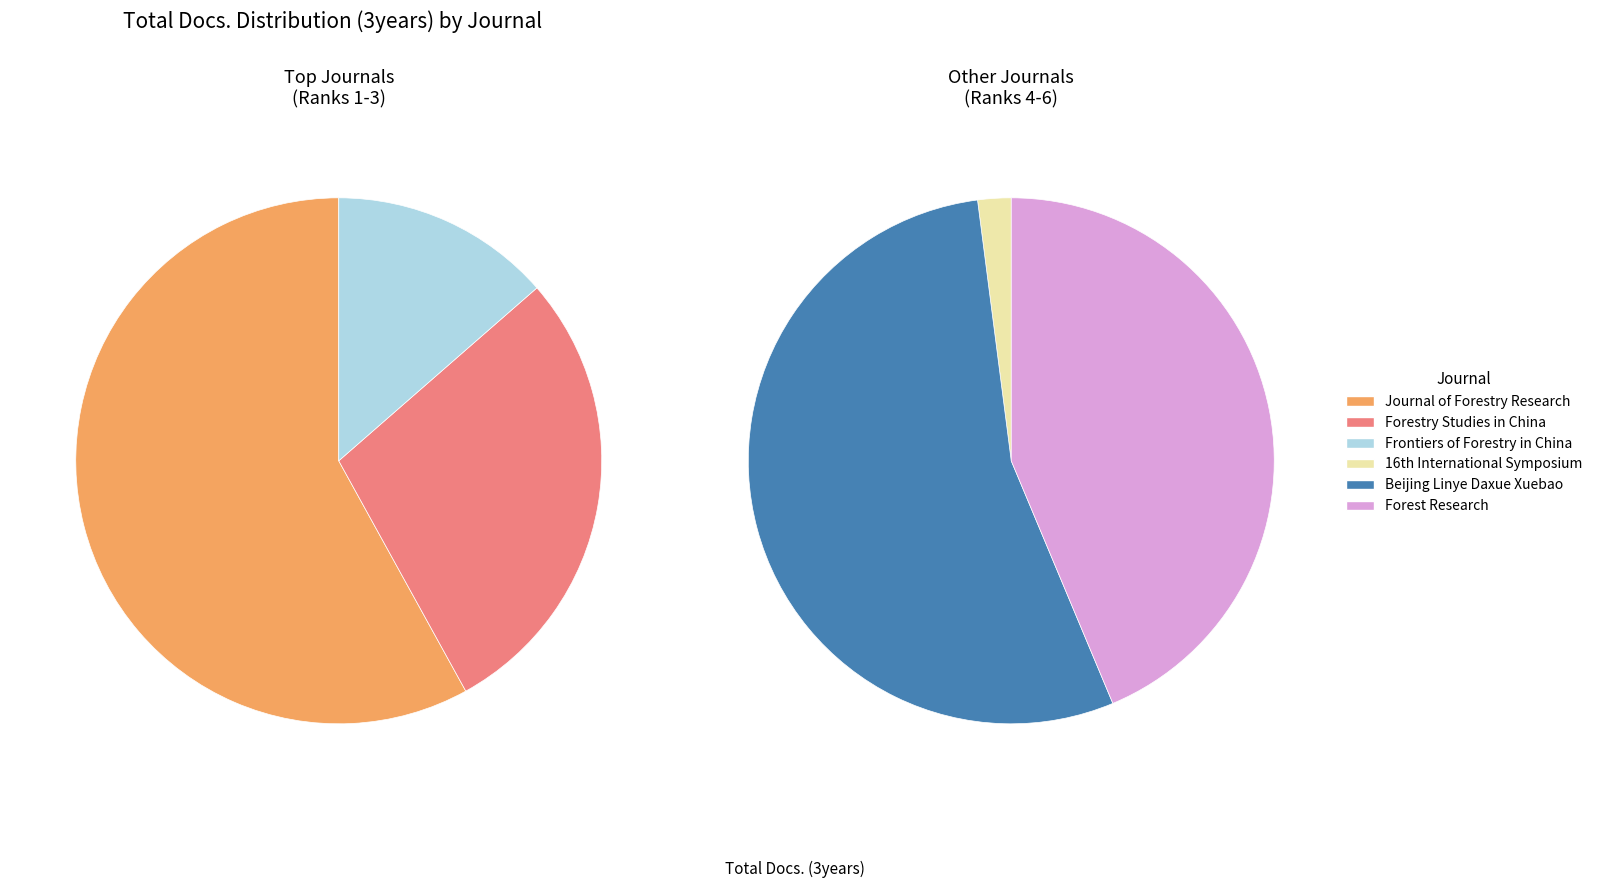

Is Frontiers of Forestry in China the majority of the pie?

No